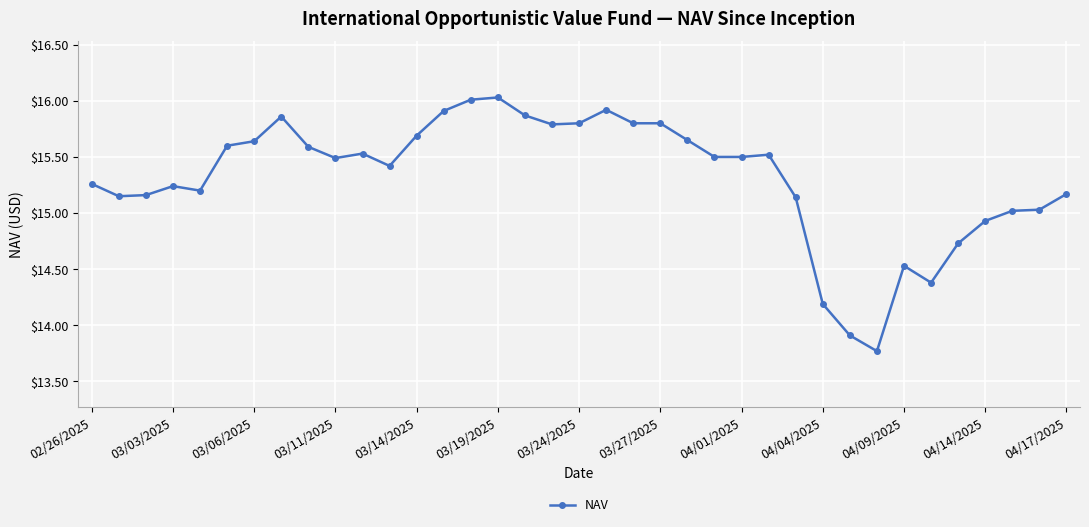

What is the difference between the maximum and minimum values?

2.3